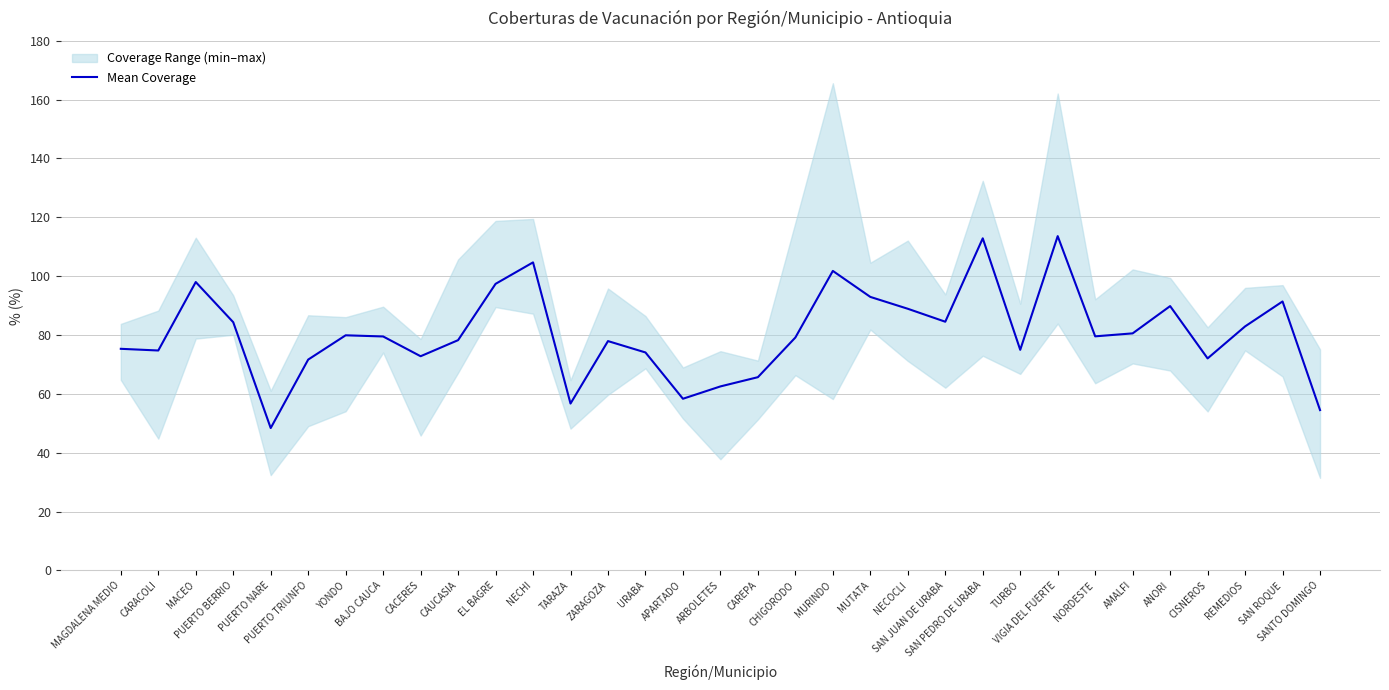

What is the maximum value shown in the chart?

113.6